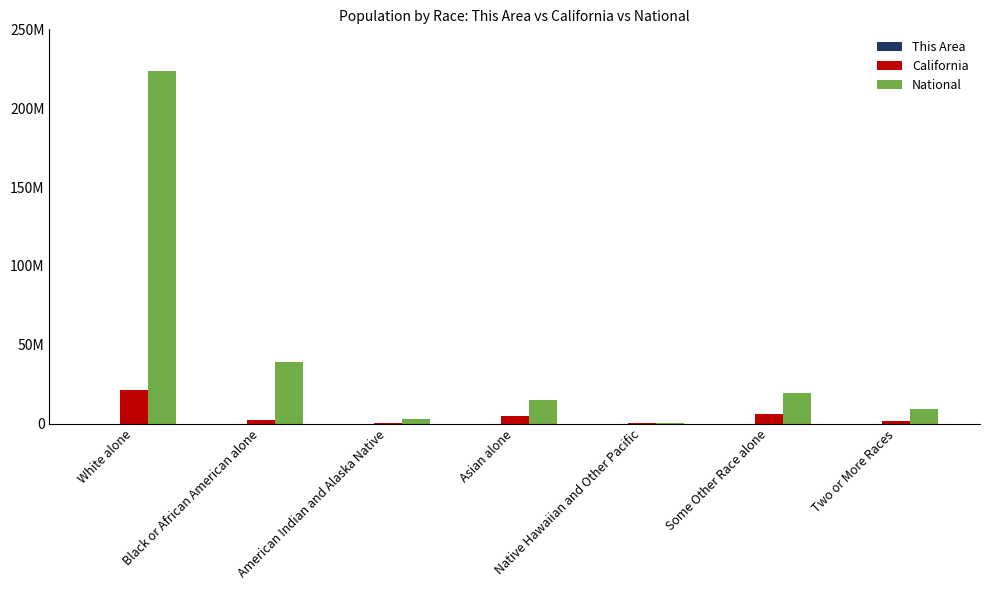

What is the spread (max minus min) of values at White alone?

223548918